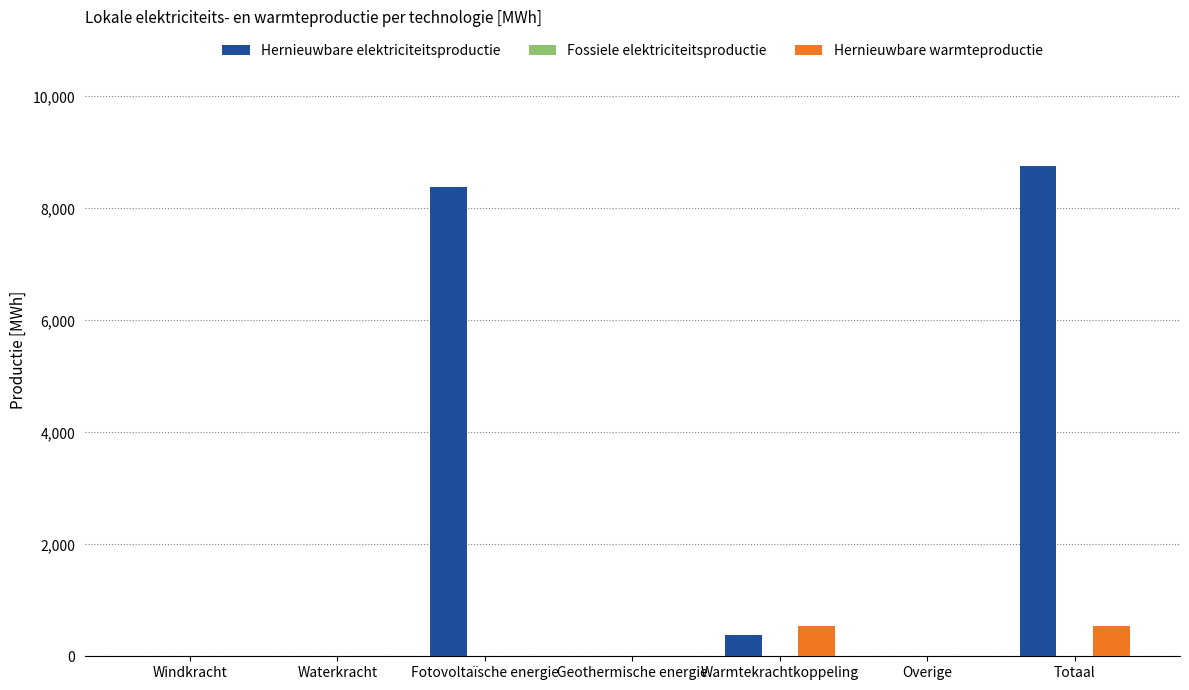

What is the sum of the Hernieuwbare elektriciteitsproductie values at Waterkracht and Warmtekrachtkoppeling?

375.0